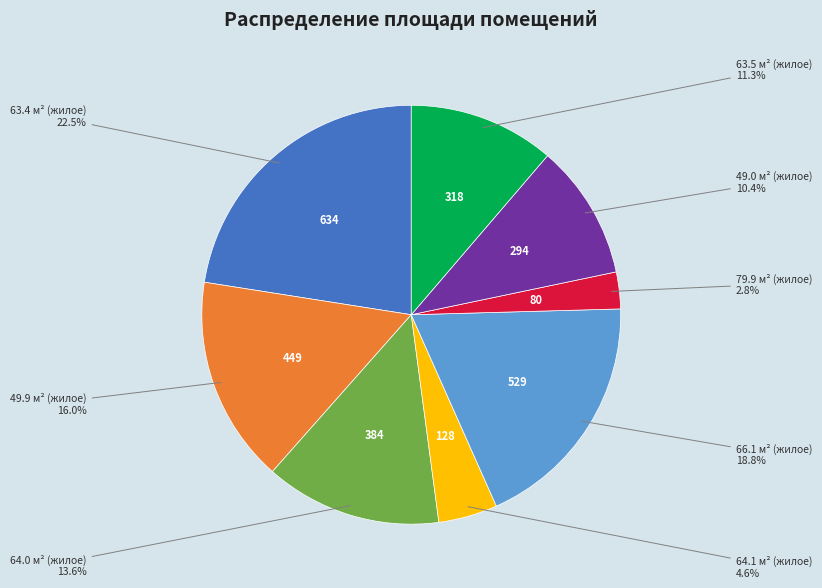

Approximately how many times larger is the value at 63.4 м² (жилое) compared to 63.5 м² (жилое)?

2.0